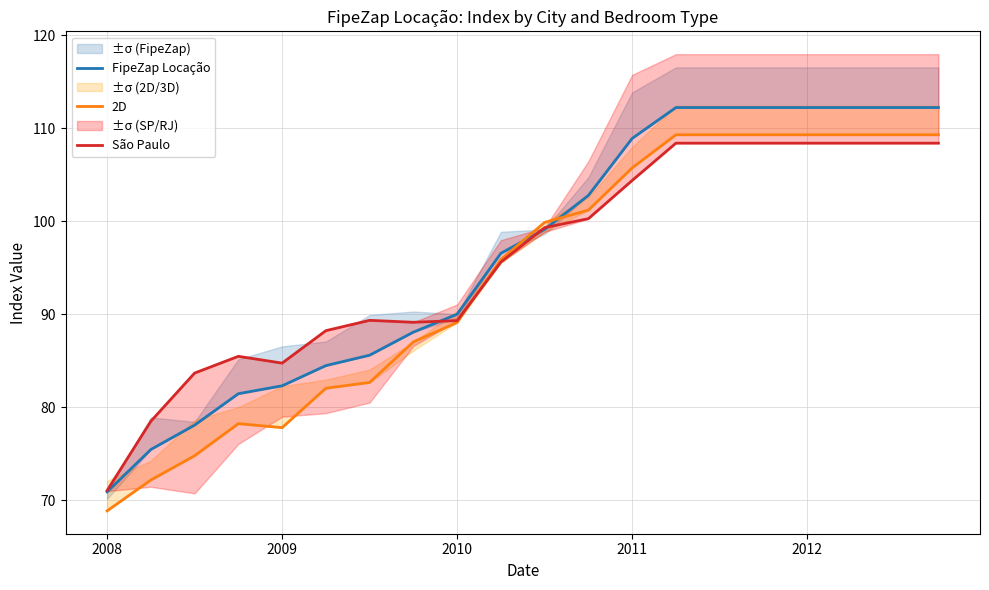

What is the maximum value for São Paulo?

108.4